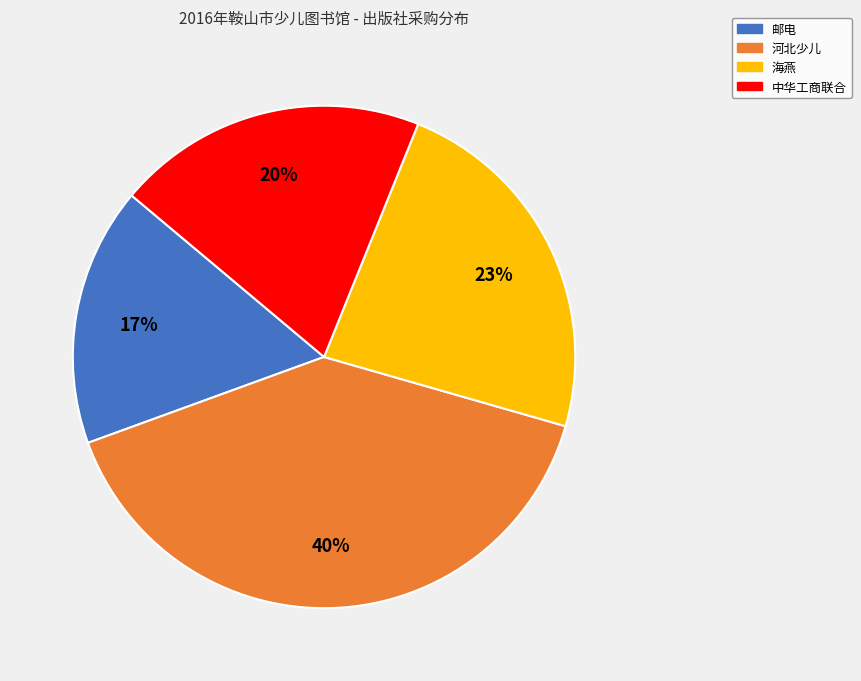

What is the smallest slice in the pie chart?

邮电